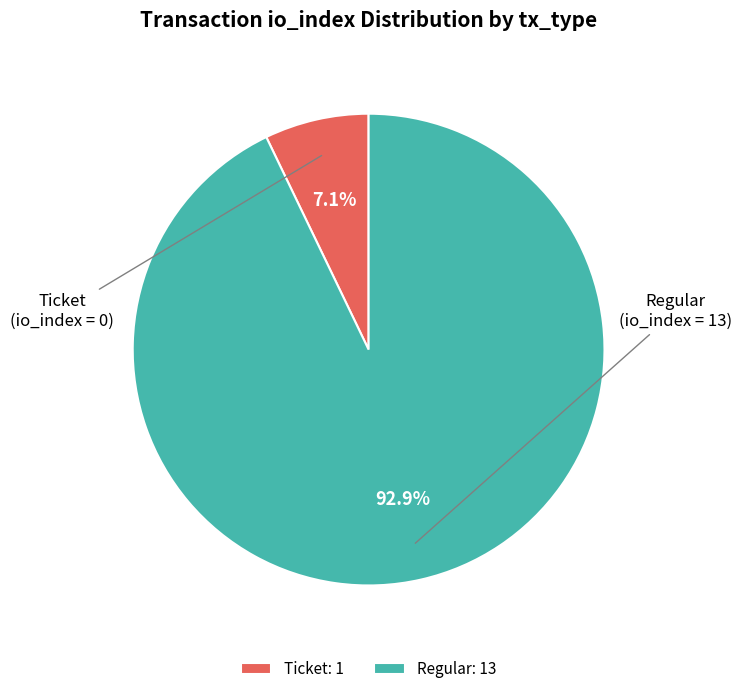

Which category has the smallest portion of the pie?

Ticket: 1